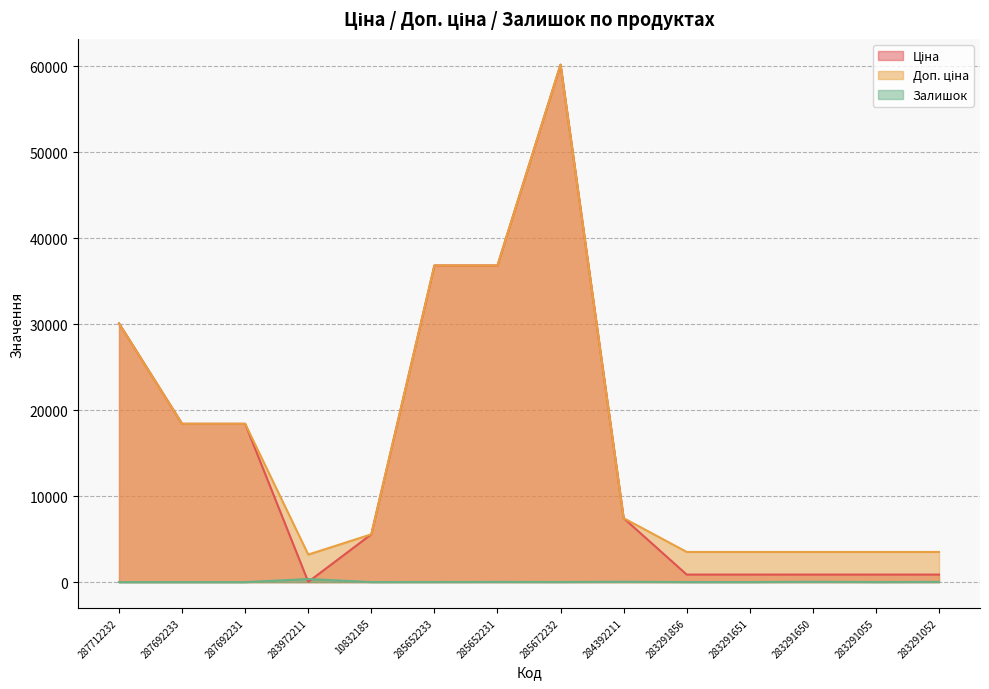

Reading left to right, what are all the values shown in this chart?

Ціна: 30102.8	18420.9	18420.9	32.0	5560.3	36841.8	36841.8	60205.6	7444.6	878.0	878.0	878.0	878.0	878.0
Доп. ціна: 30102.8	18420.9	18420.9	3205.0	5560.3	36841.8	36841.8	60205.6	7444.6	3511.9	3511.9	3511.9	3511.9	3511.9
Залишок: 0.0	0.0	0.0	360.0	7.0	14.0	23.0	16.0	45.0	9.0	7.0	43.0	12.0	27.0